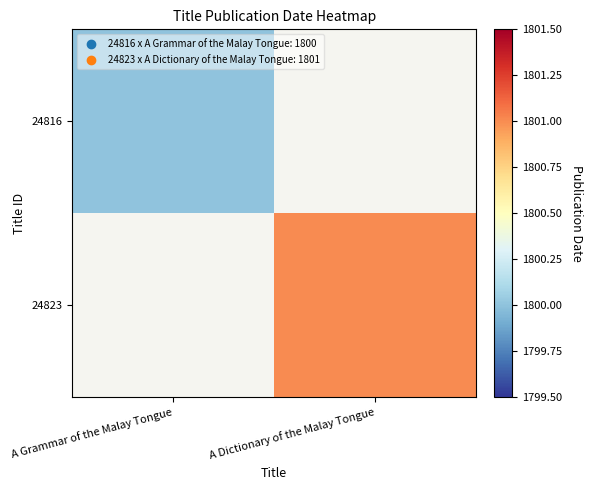

Rank the series by their average value, from lowest to highest.

24816, 24823